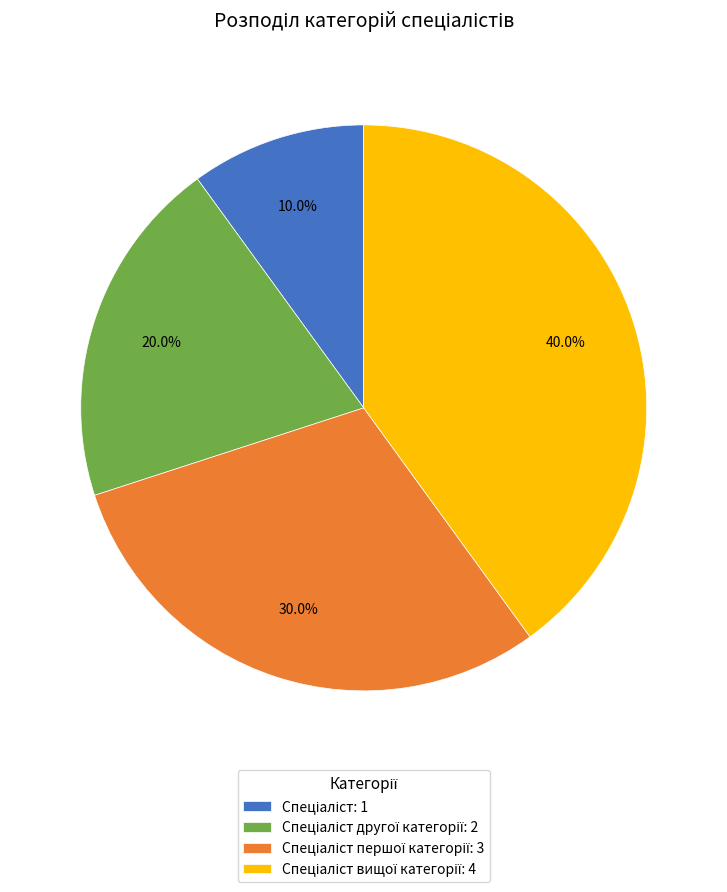

Does any single category account for the majority?

No